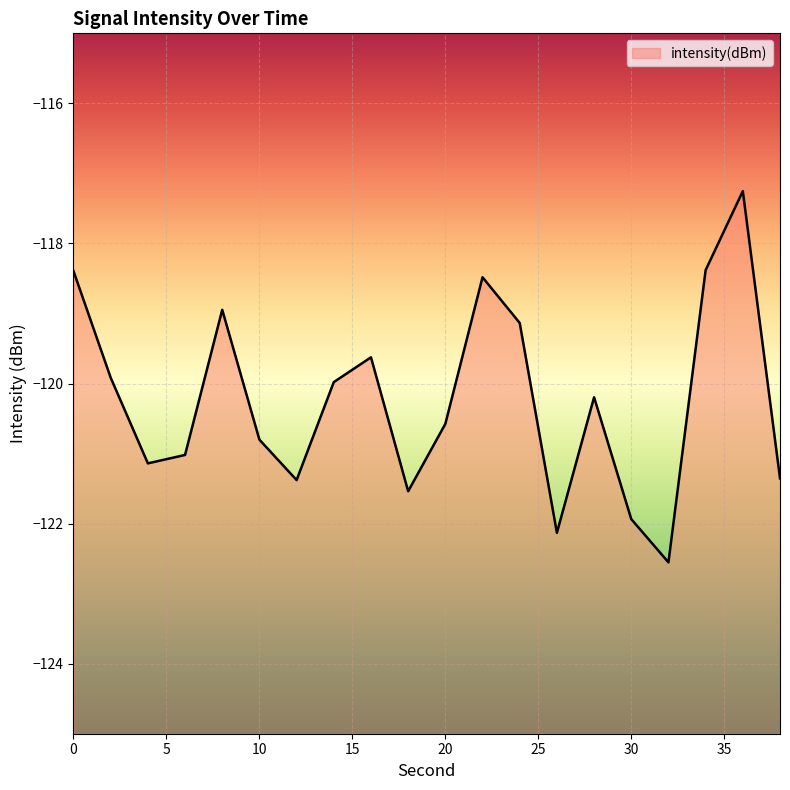

What is the value of the 3rd point from the left?

-121.1